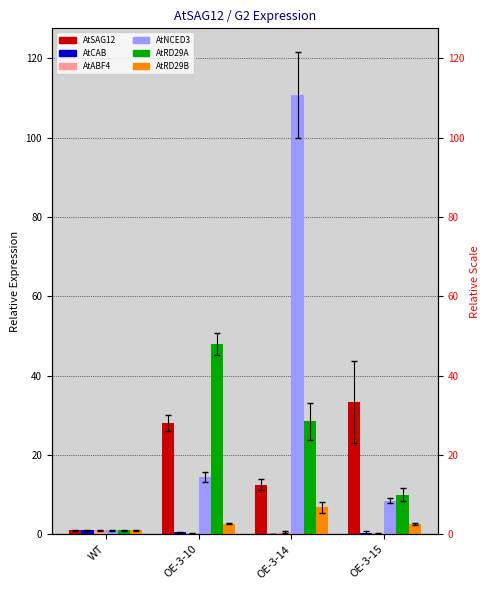

The AtCAB series shows 0.2 at OE-3-14. True or false?

False